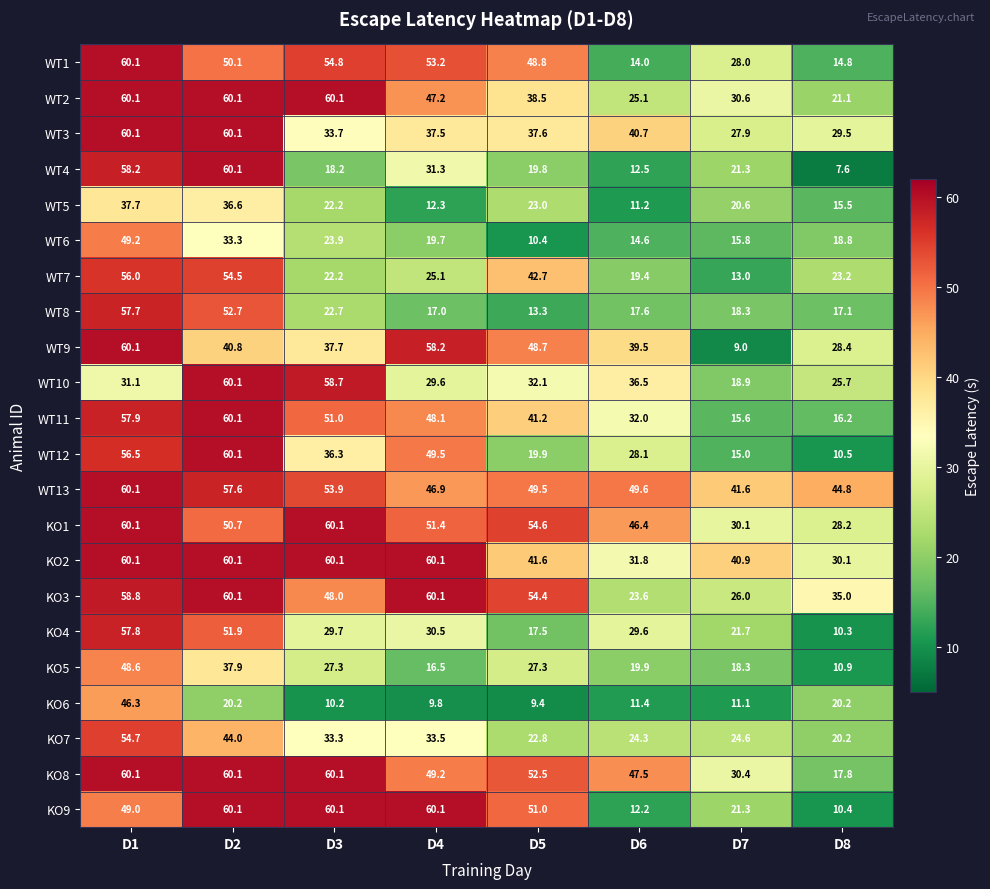

At how many categories does at least one series exceed 13?

8